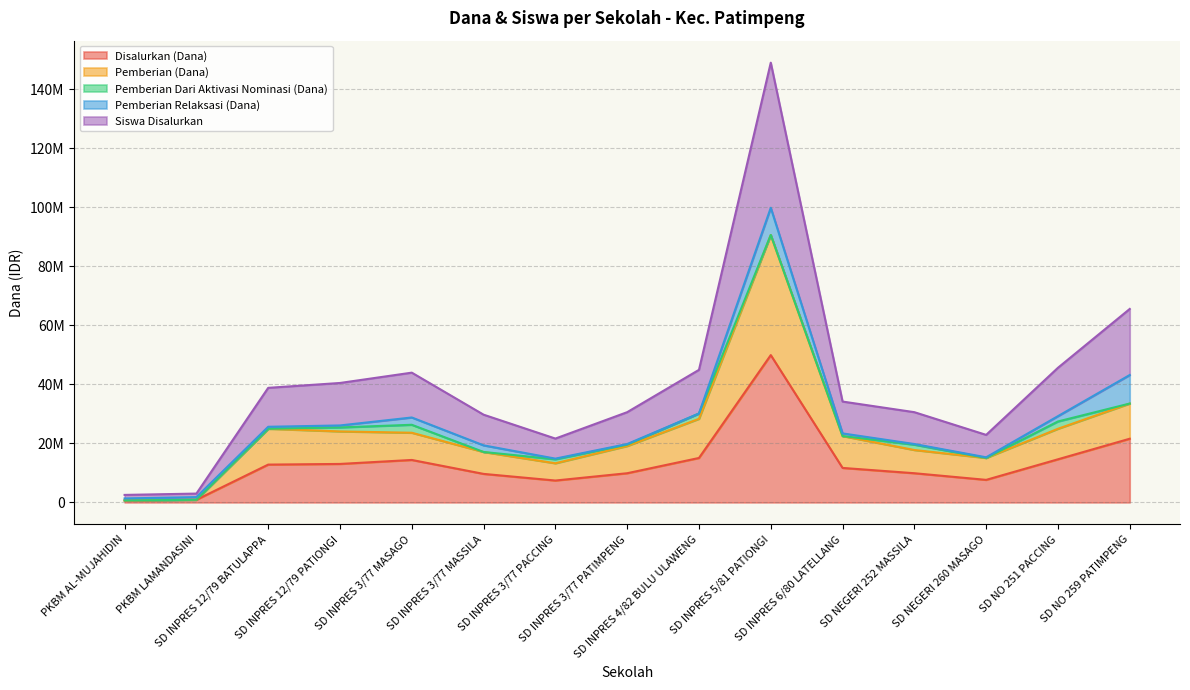

In Disalurkan (Dana), how many points are higher than both neighbors (excluding endpoints)?

2